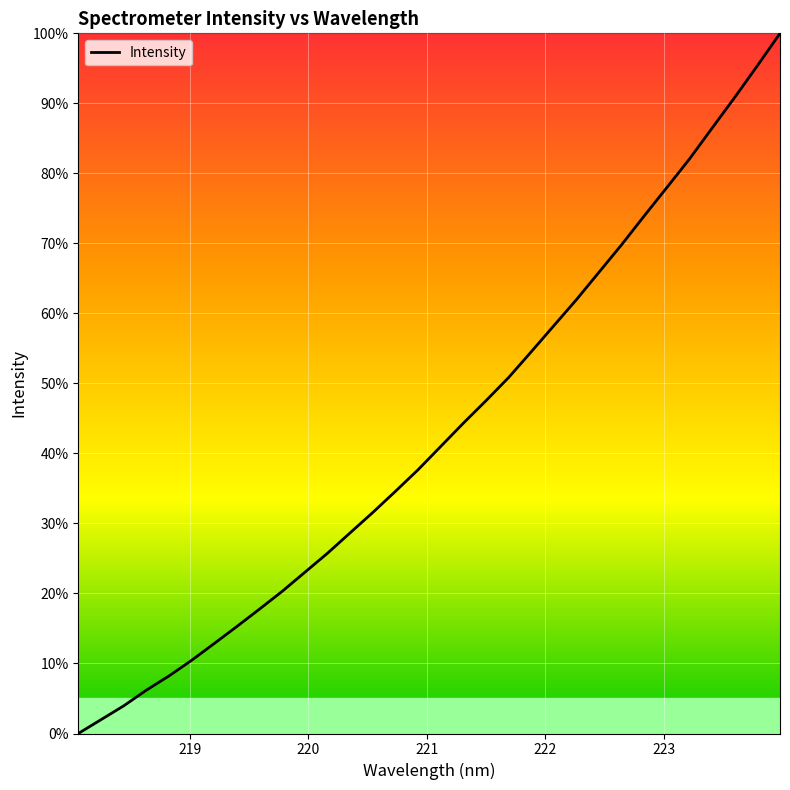

What is the difference between the maximum and minimum values?

100.0